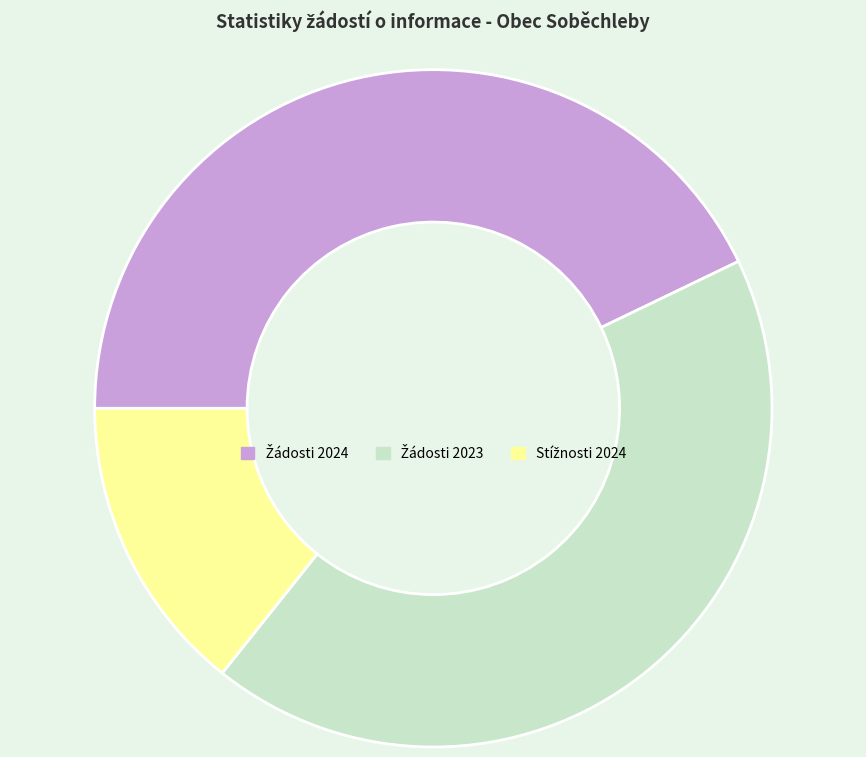

Is there any slice that represents more than half of the pie?

No